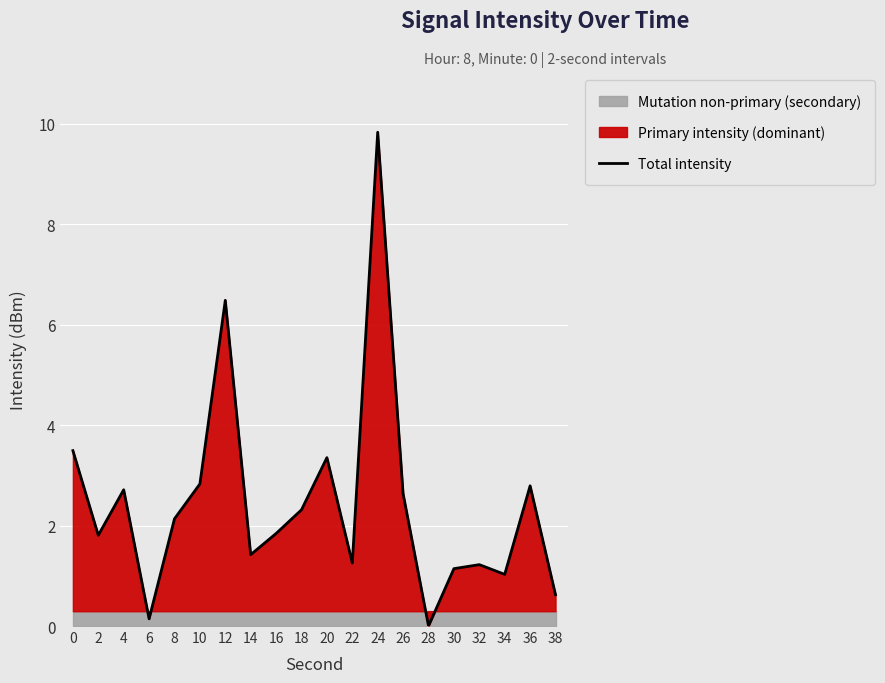

True or false: the data shows 1.1 at 38.

False